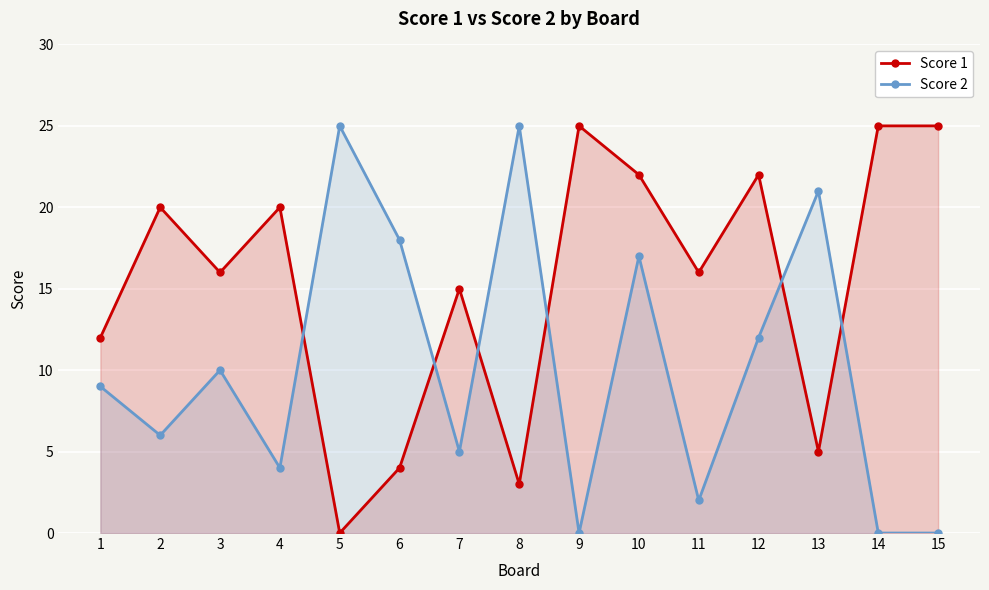

How many data points does each series have?

15